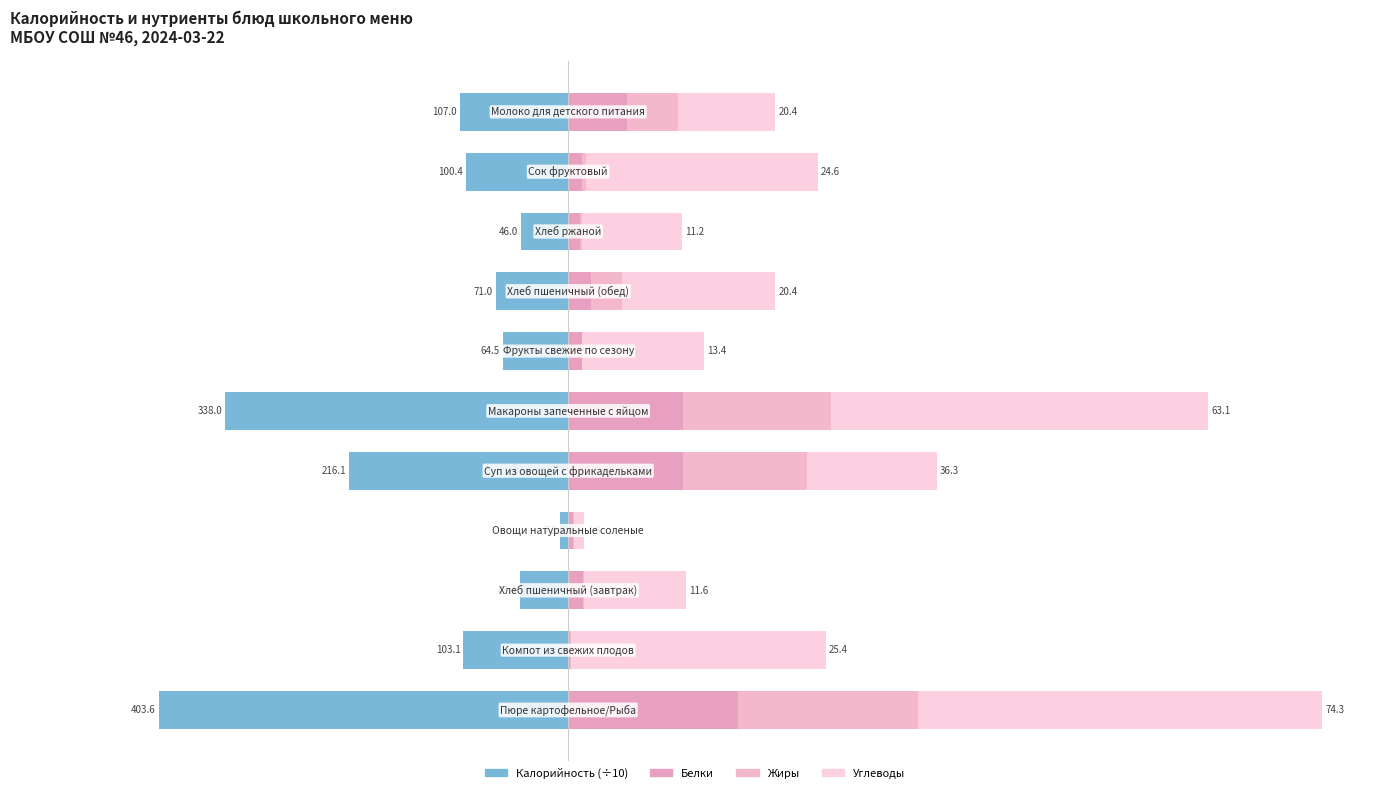

The value of Калорийность (÷10) at −20 is -4.7. True or false?

True